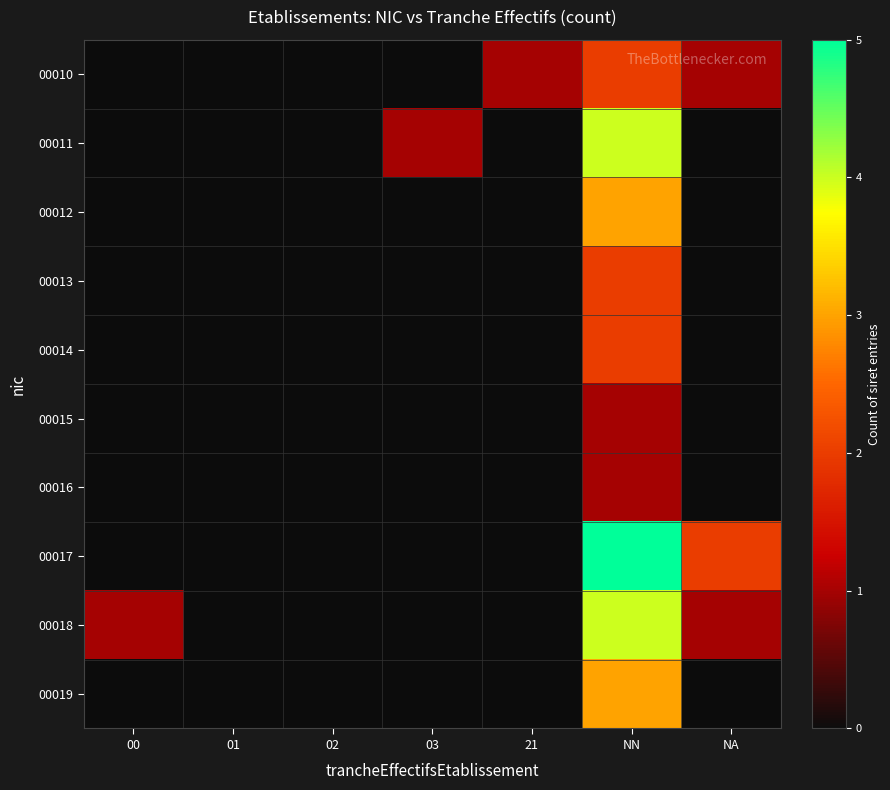

Reading left to right, list all the values displayed in this chart.

00010: 00=0	01=0	02=0	03=0	21=1	NN=2	NA=1
00011: 00=0	01=0	02=0	03=1	21=0	NN=4	NA=0
00012: 00=0	01=0	02=0	03=0	21=0	NN=3	NA=0
00013: 00=0	01=0	02=0	03=0	21=0	NN=2	NA=0
00014: 00=0	01=0	02=0	03=0	21=0	NN=2	NA=0
00015: 00=0	01=0	02=0	03=0	21=0	NN=1	NA=0
00016: 00=0	01=0	02=0	03=0	21=0	NN=1	NA=0
00017: 00=0	01=0	02=0	03=0	21=0	NN=5	NA=2
00018: 00=1	01=0	02=0	03=0	21=0	NN=4	NA=1
00019: 00=0	01=0	02=0	03=0	21=0	NN=3	NA=0